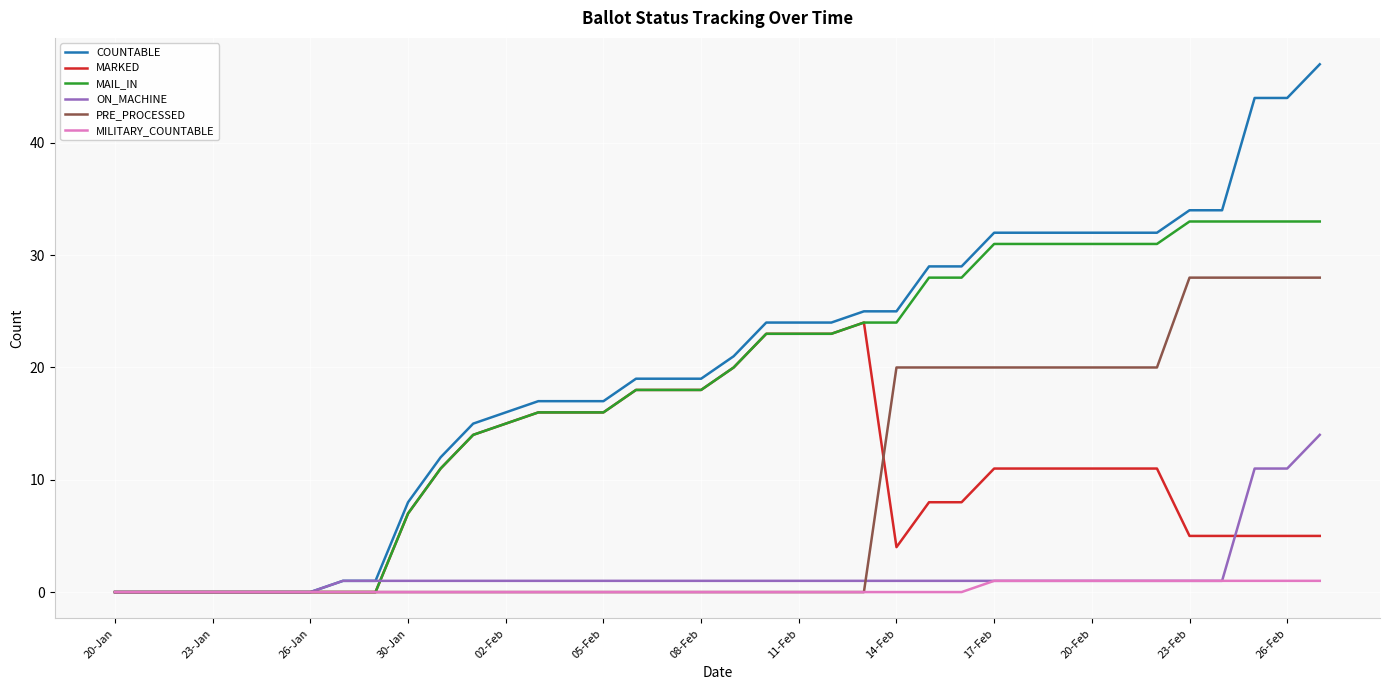

Rank the series by their maximum value, from lowest to highest.

MILITARY_COUNTABLE, ON_MACHINE, MARKED, PRE_PROCESSED, MAIL_IN, COUNTABLE